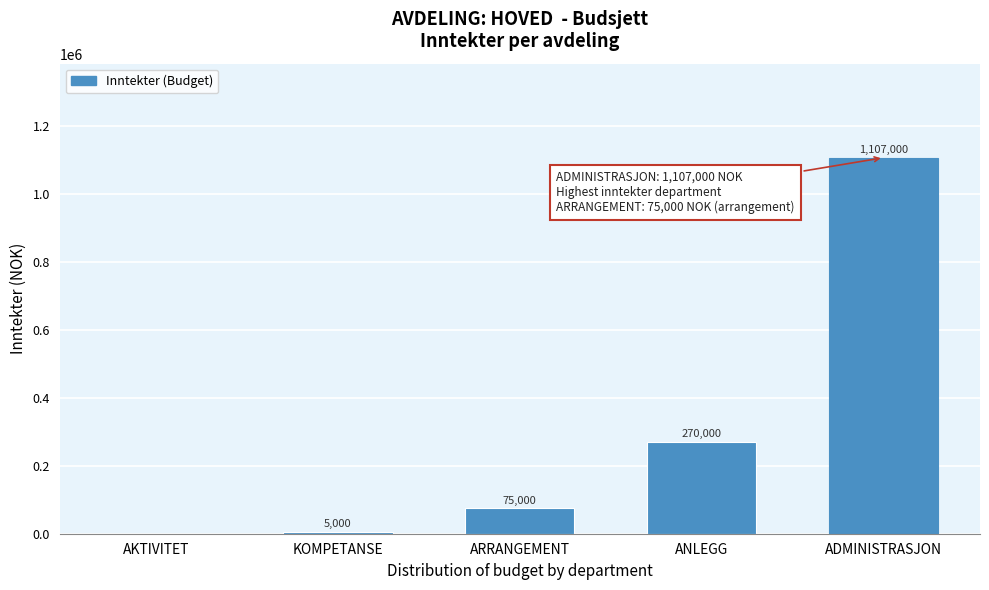

Reading right to left, extract all data points from this chart.

ADMINISTRASJON=1107000	ANLEGG=270000	ARRANGEMENT=75000	KOMPETANSE=5000	AKTIVITET=0